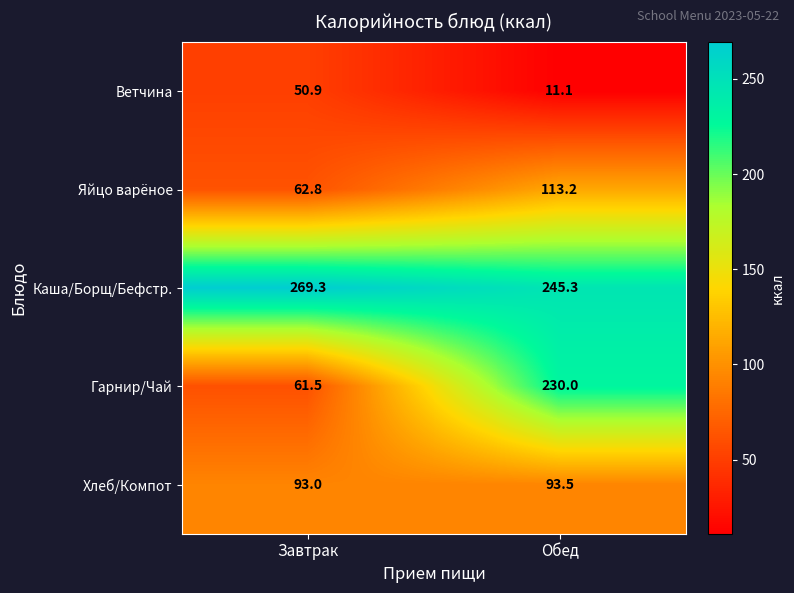

Which series changed the most between Завтрак and Обед?

Гарнир/Чай